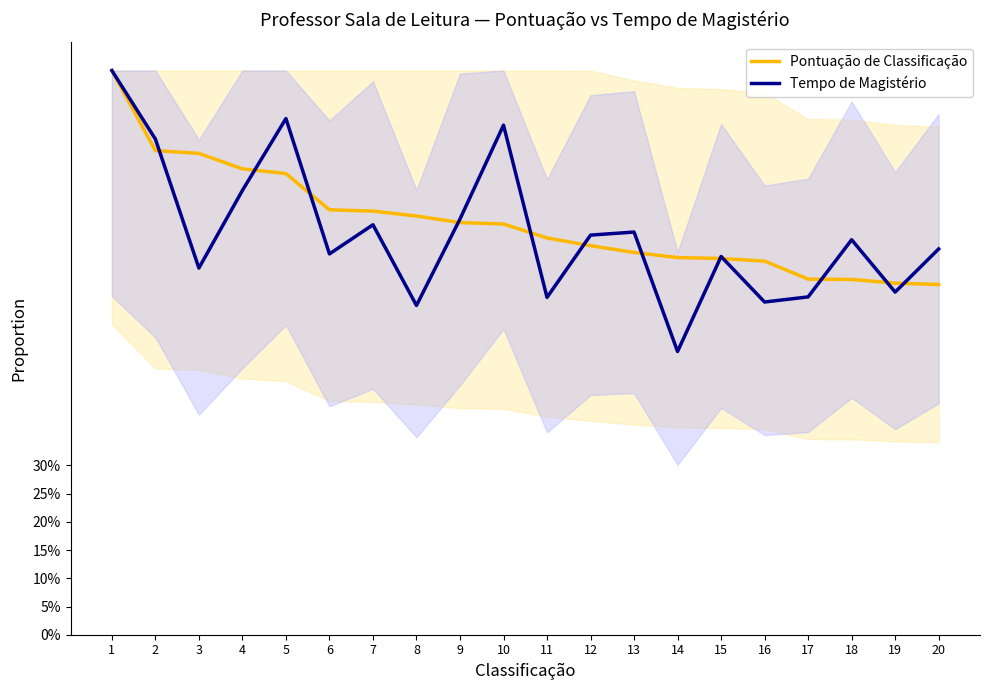

Count the Tempo de Magistério values in the range 0 to 1.

20